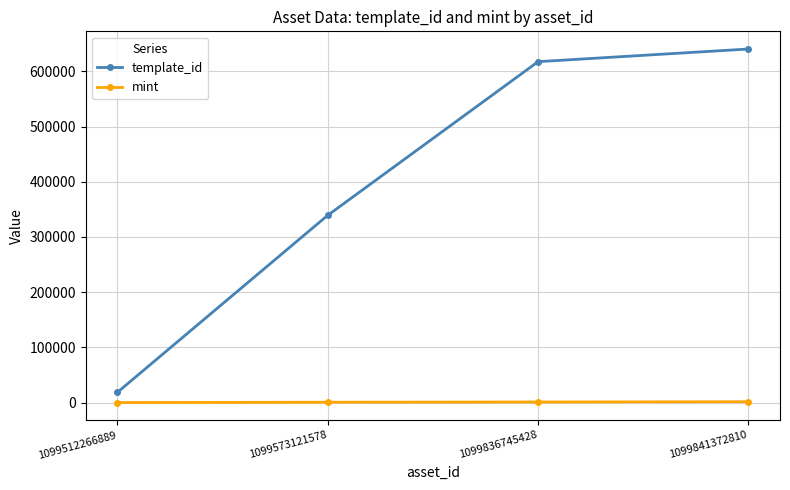

How many series are shown in this chart?

2